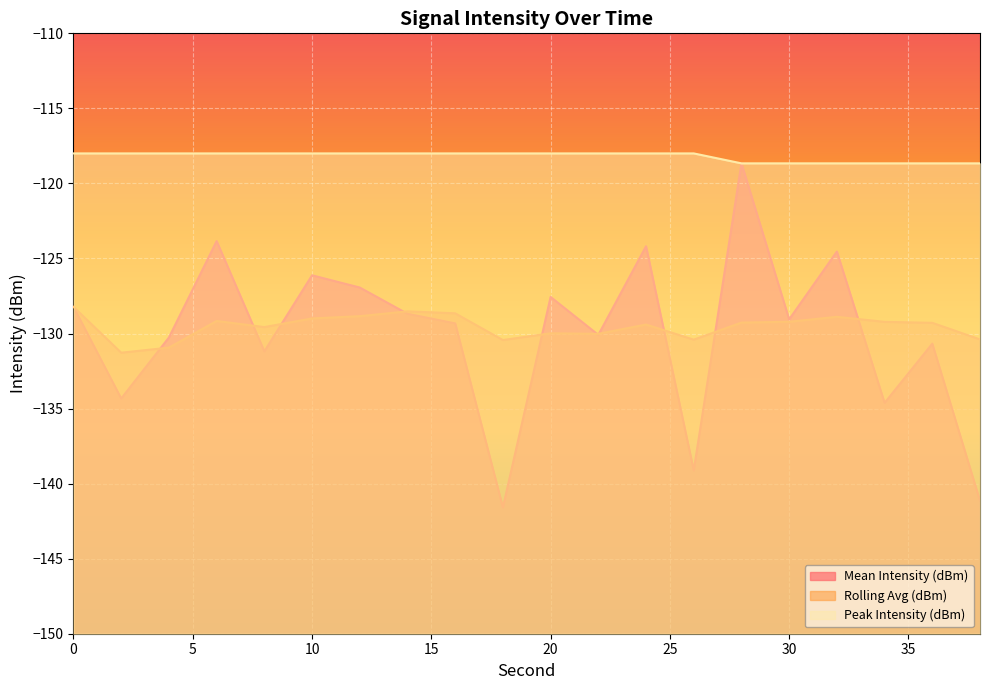

Reading left to right, extract all data points from this chart.

Mean Intensity (dBm): 0=-128.2	2=-134.3	4=-130.3	6=-123.8	8=-131.2	10=-126.1	12=-126.9	14=-128.7	16=-129.3	18=-141.6	20=-127.6	22=-130.1	24=-124.2	26=-139.1	28=-118.7	30=-129.1	32=-124.5	34=-134.6	36=-130.7	38=-141.1
Rolling Avg (dBm): 0=-128.2	2=-131.3	4=-130.9	6=-129.2	8=-129.6	10=-129.0	12=-128.8	14=-128.5	16=-128.7	18=-130.4	20=-130.0	22=-130.0	24=-129.4	26=-130.4	28=-129.3	30=-129.2	32=-128.9	34=-129.2	36=-129.3	38=-130.4
Peak Intensity (dBm): 0=-118.0	2=-118.0	4=-118.0	6=-118.0	8=-118.0	10=-118.0	12=-118.0	14=-118.0	16=-118.0	18=-118.0	20=-118.0	22=-118.0	24=-118.0	26=-118.0	28=-118.7	30=-118.7	32=-118.7	34=-118.7	36=-118.7	38=-118.7